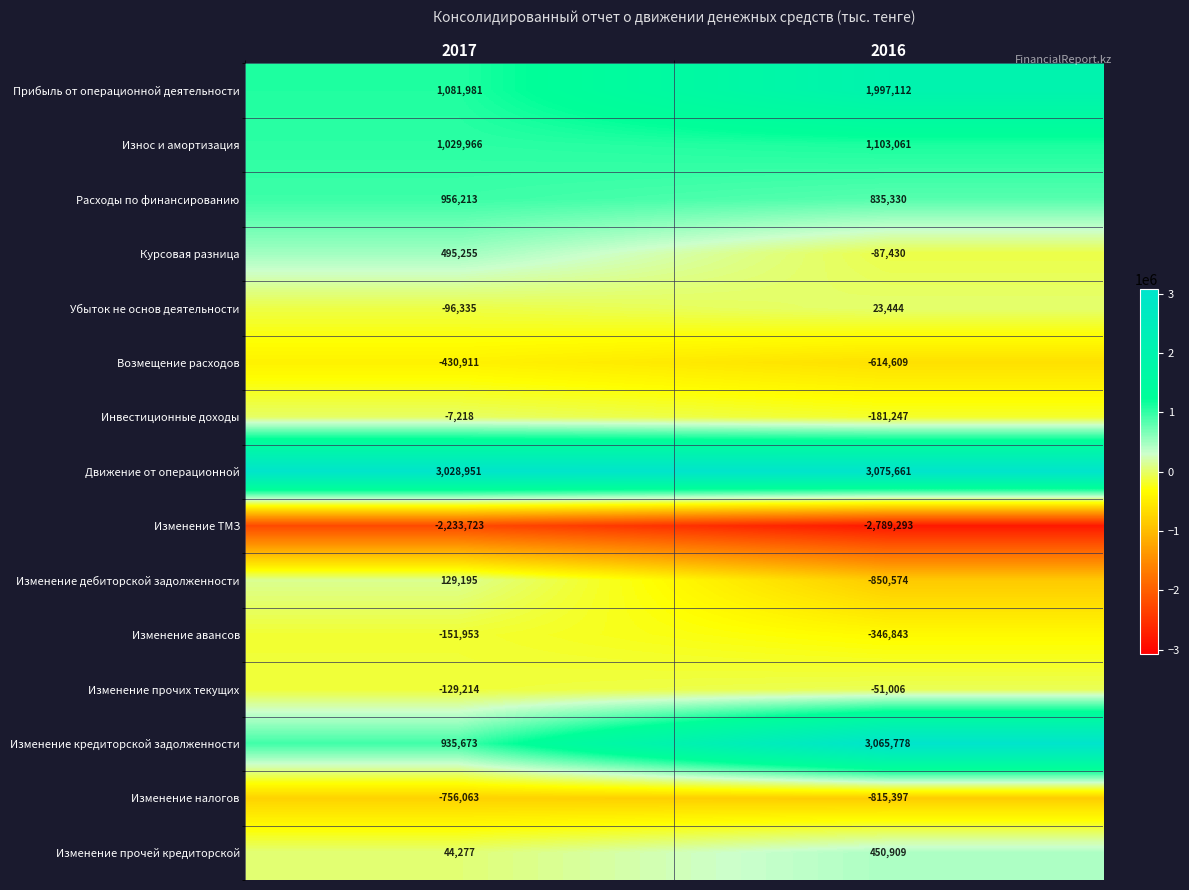

What is the difference between the Прибыль от операционной деятельности values at 2016 and 2017?

915131